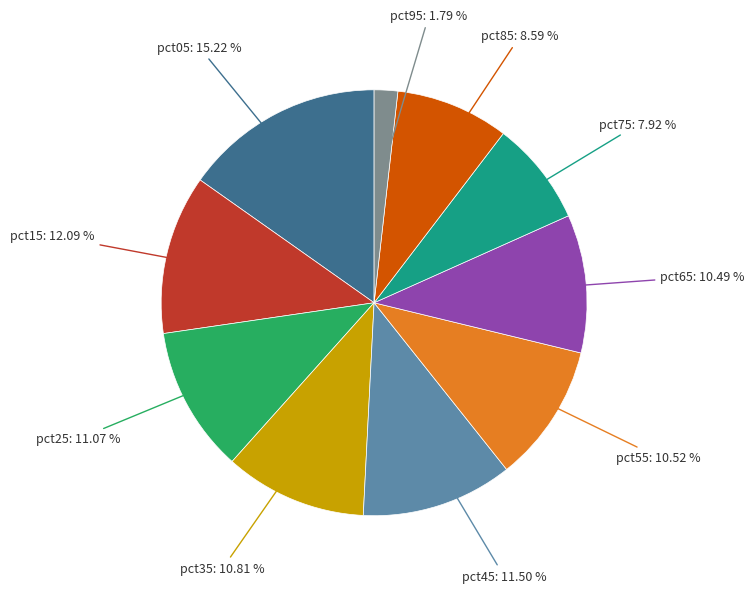

Is there a majority slice in this chart?

No